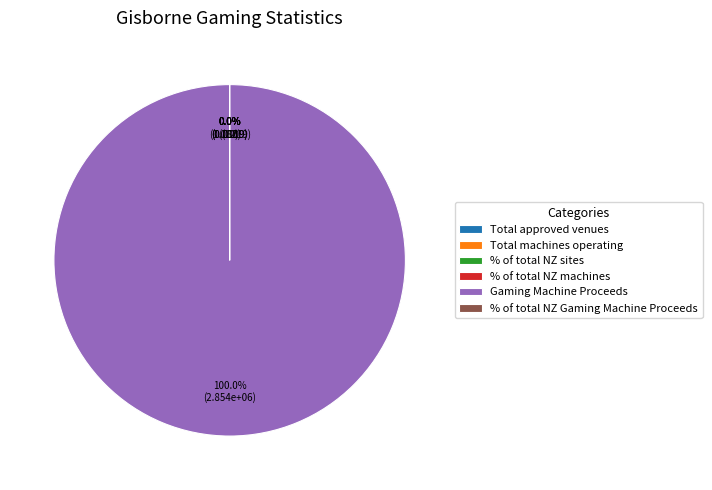

Which slice represents more than half of the pie?

Gaming Machine Proceeds